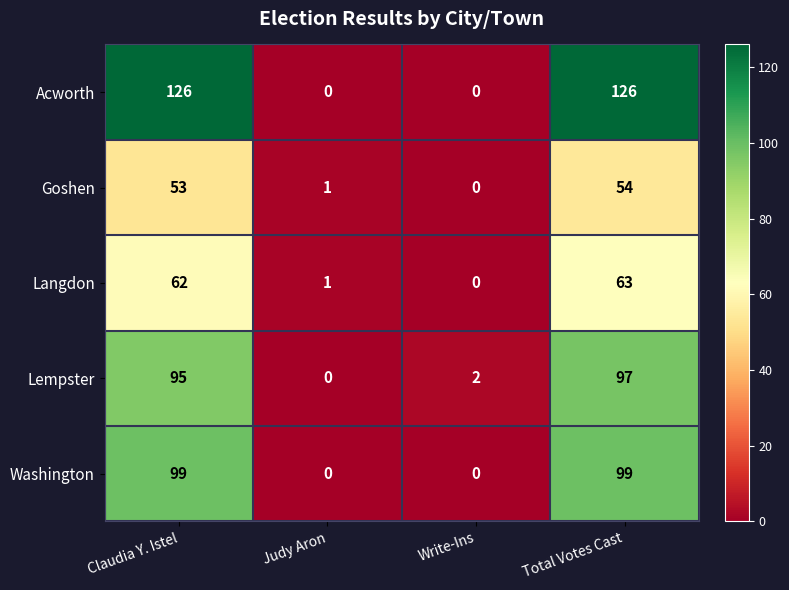

What is the sum of all Langdon values?

126